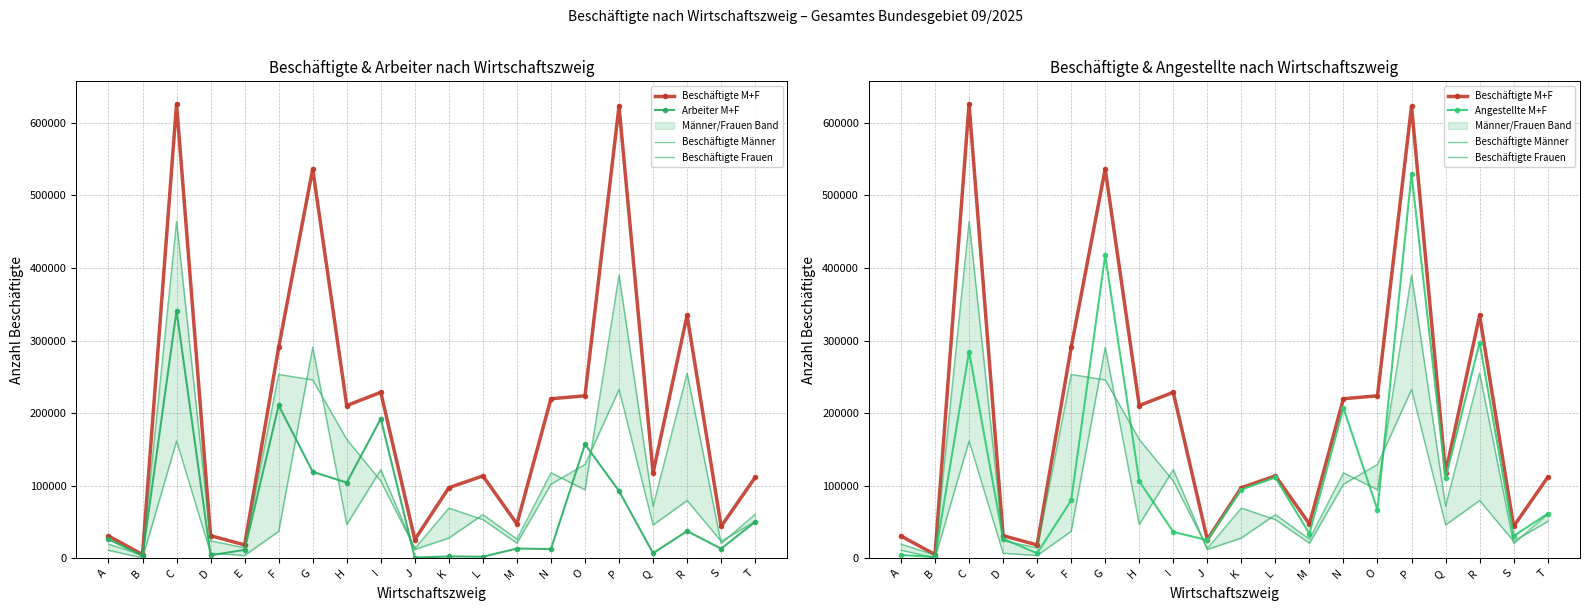

What is the maximum value for Arbeiter M+F?

341093